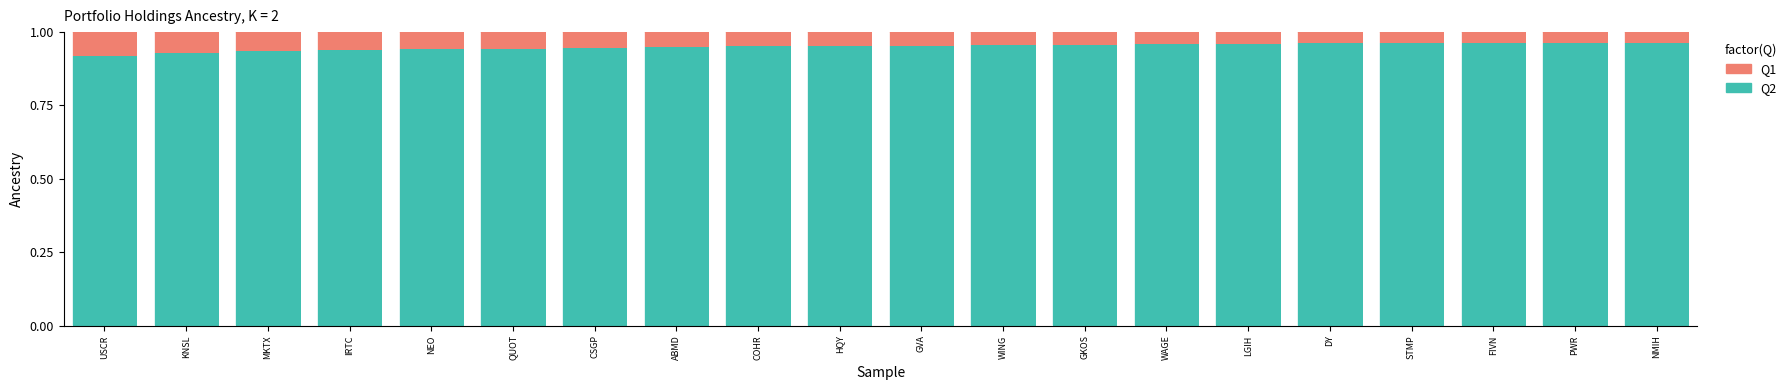

True or false: Q2 has a value of 0.5 at QUOT.

False